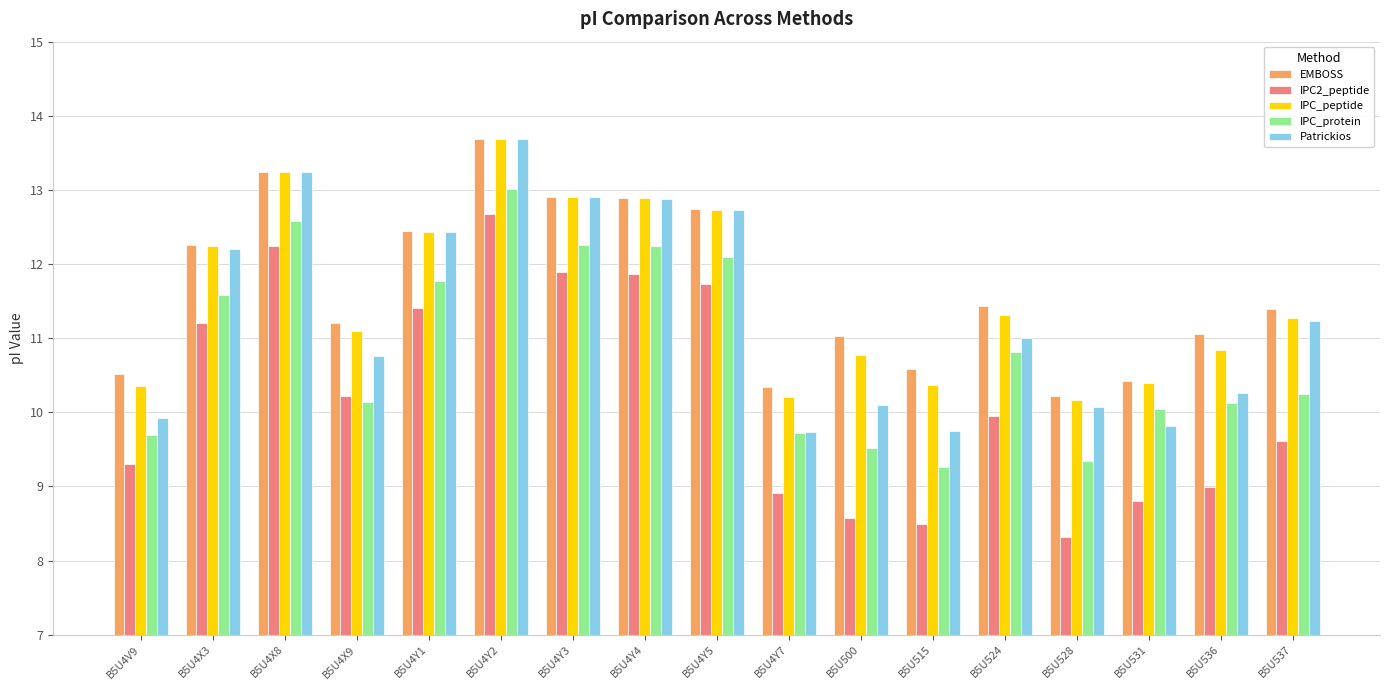

Which series has the largest range (max minus min)?

IPC2_peptide